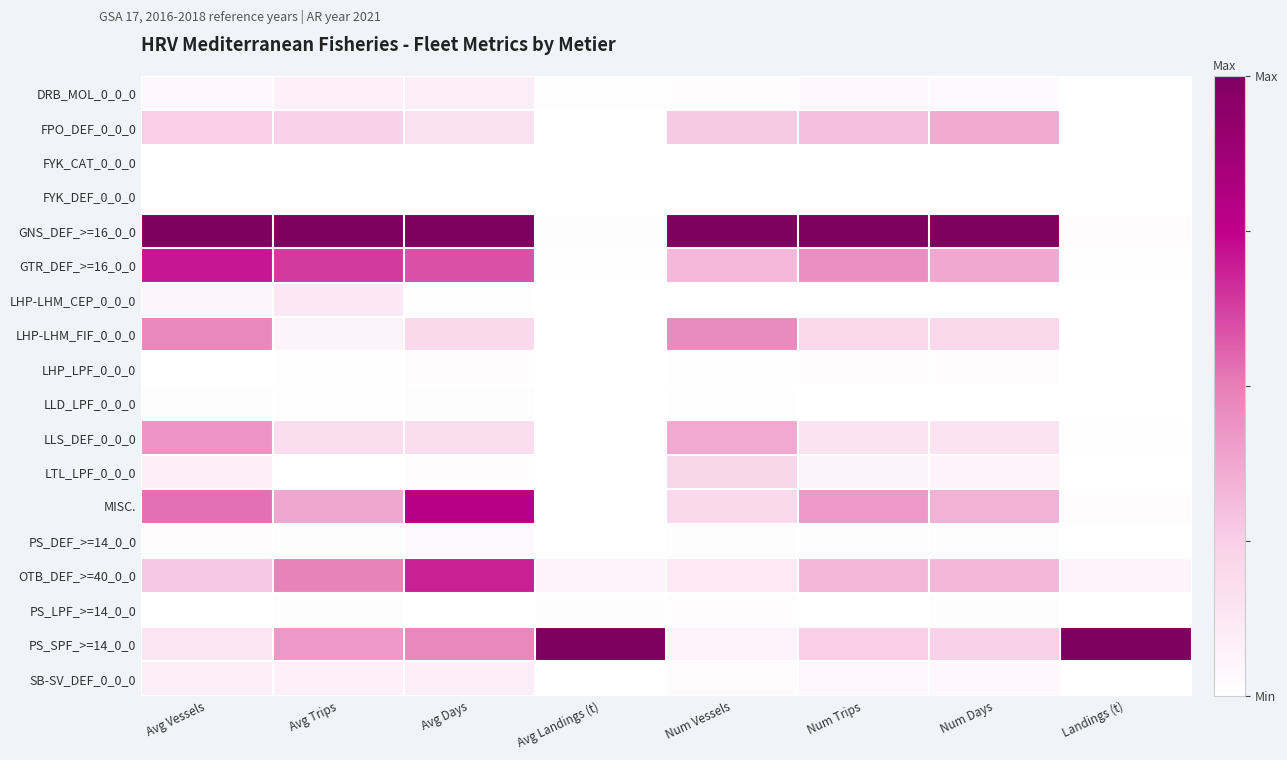

At which category does the chart reach its minimum across all series?

Avg Vessels